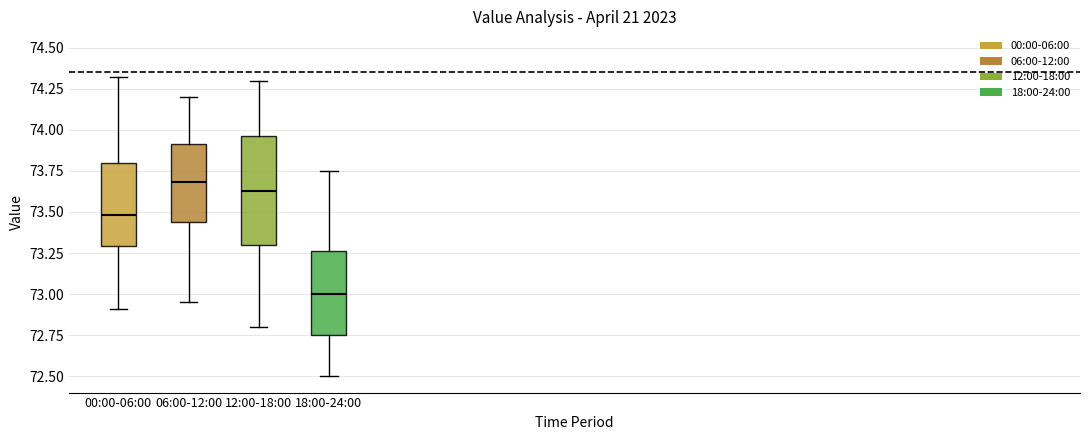

Reading left to right, transcribe this box plot: for each box, give where its median line is, the range the box spans, and where its two whiskers end, as read against the y-axis. The values are not printed on the chart, so give them approximately, as read against the axis.

00:00-06:00: median 73.50, box 73.30 to 73.80, whiskers 72.90 to 74.30
06:00-12:00: median 73.70, box 73.45 to 73.90, whiskers 72.95 to 74.20
12:00-18:00: median 73.65, box 73.30 to 73.95, whiskers 72.80 to 74.30
18:00-24:00: median 73.00, box 72.75 to 73.25, whiskers 72.50 to 73.75